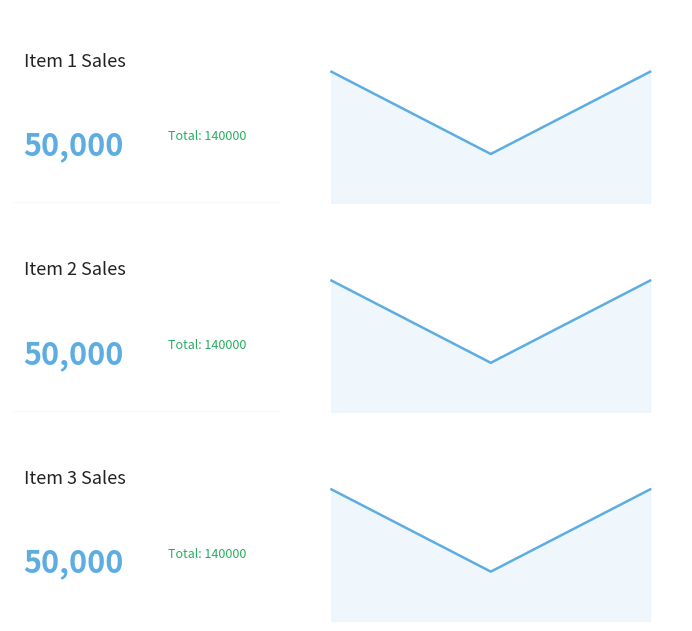

How many Item 2 Total line values are between 40000 and 50000?

3